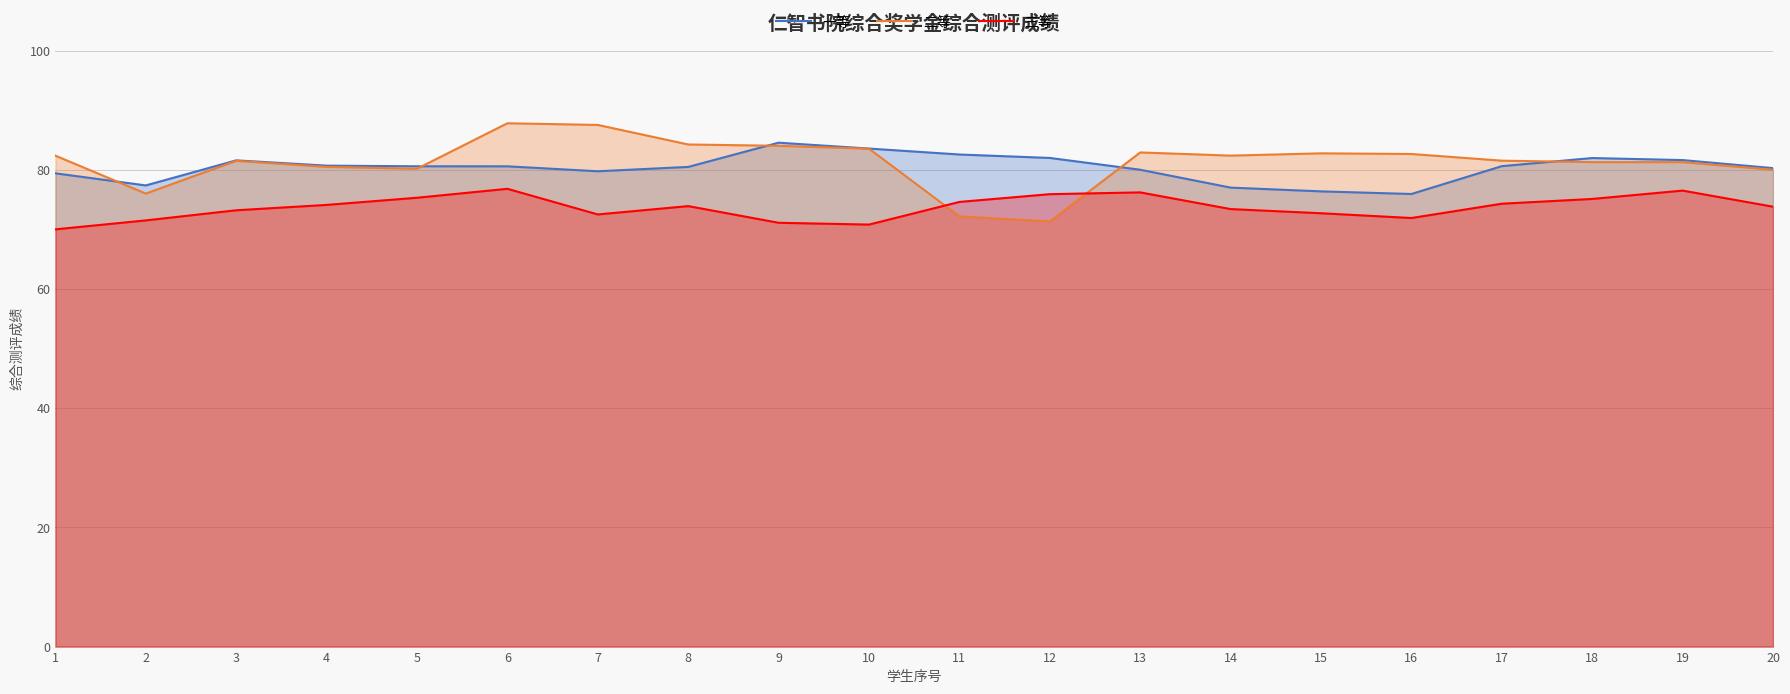

Between 4 and 2, which is larger?

4